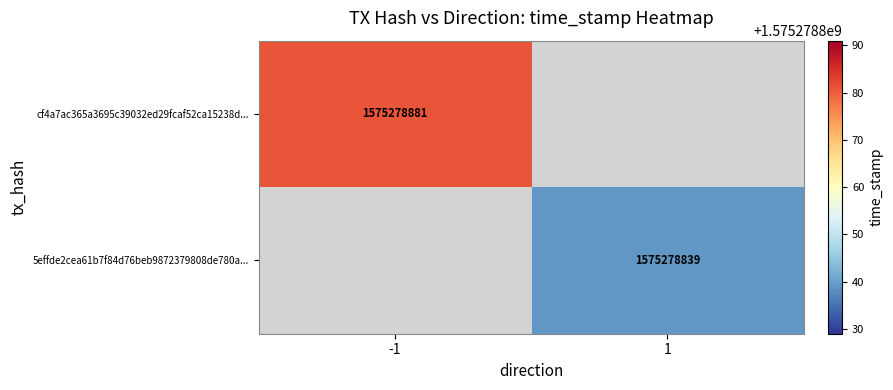

What is the maximum value for 5effde2cea61b7f84d76beb9872379808de780a?

1575278839